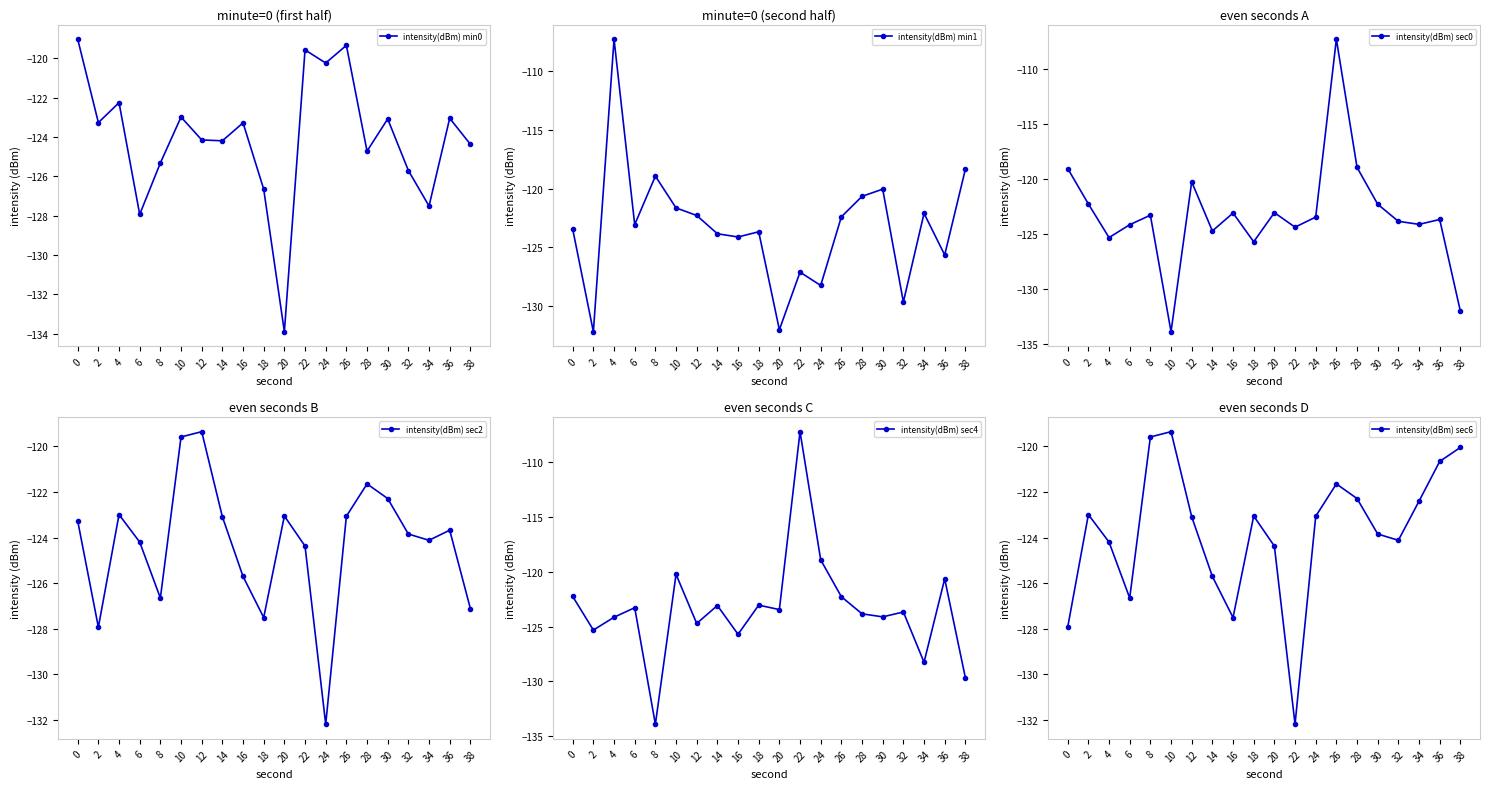

List the series in order of their peak value, highest first.

intensity(dBm) min1, intensity(dBm) sec0, intensity(dBm) sec4, intensity(dBm) min0, intensity(dBm) sec2, intensity(dBm) sec6